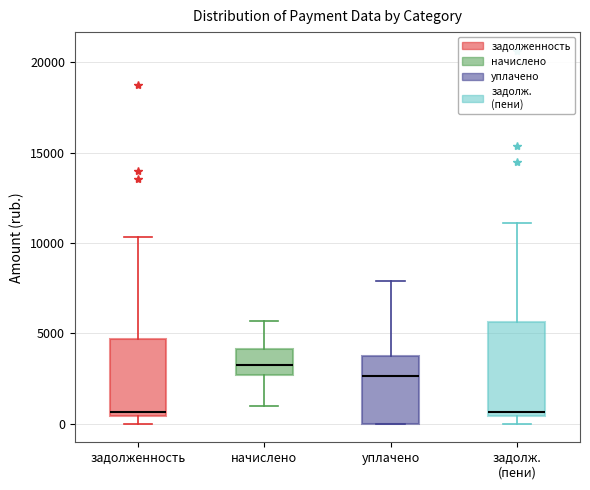

Where does the median line of the box for начислено sit on the y-axis? The values are not printed on the chart, so give them approximately, as read against the axis.

3000